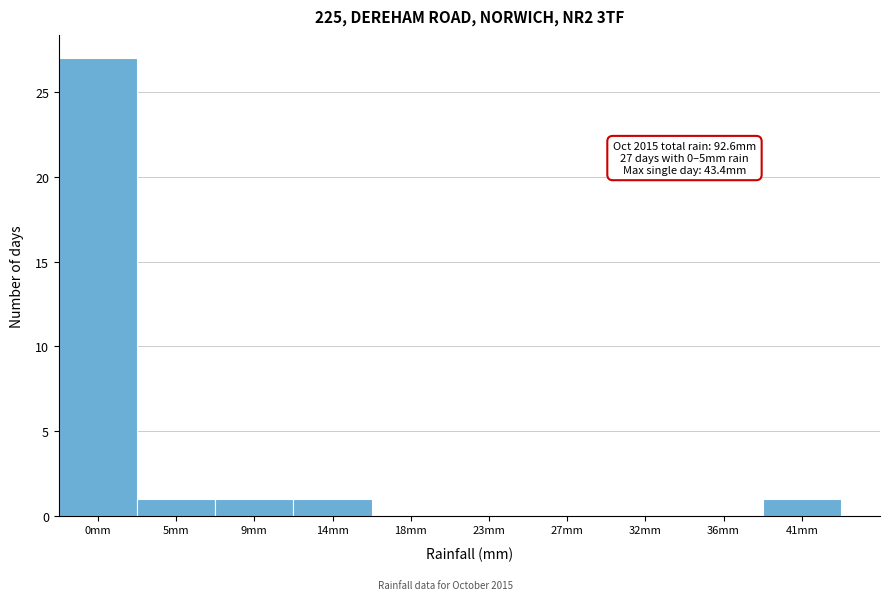

Reading left to right, extract all data points from this chart.

0mm=27	5mm=1	9mm=1	14mm=1	18mm=0	23mm=0	27mm=0	32mm=0	36mm=0	41mm=1